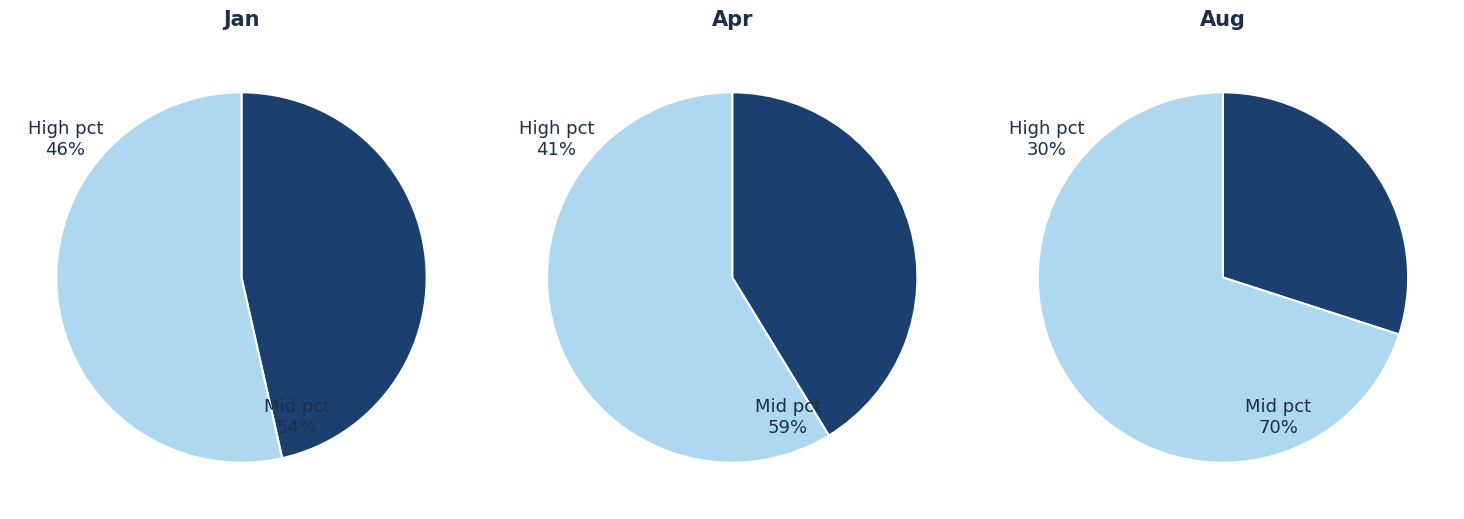

The pct75 slice represents 20% of the pie. True or false?

False